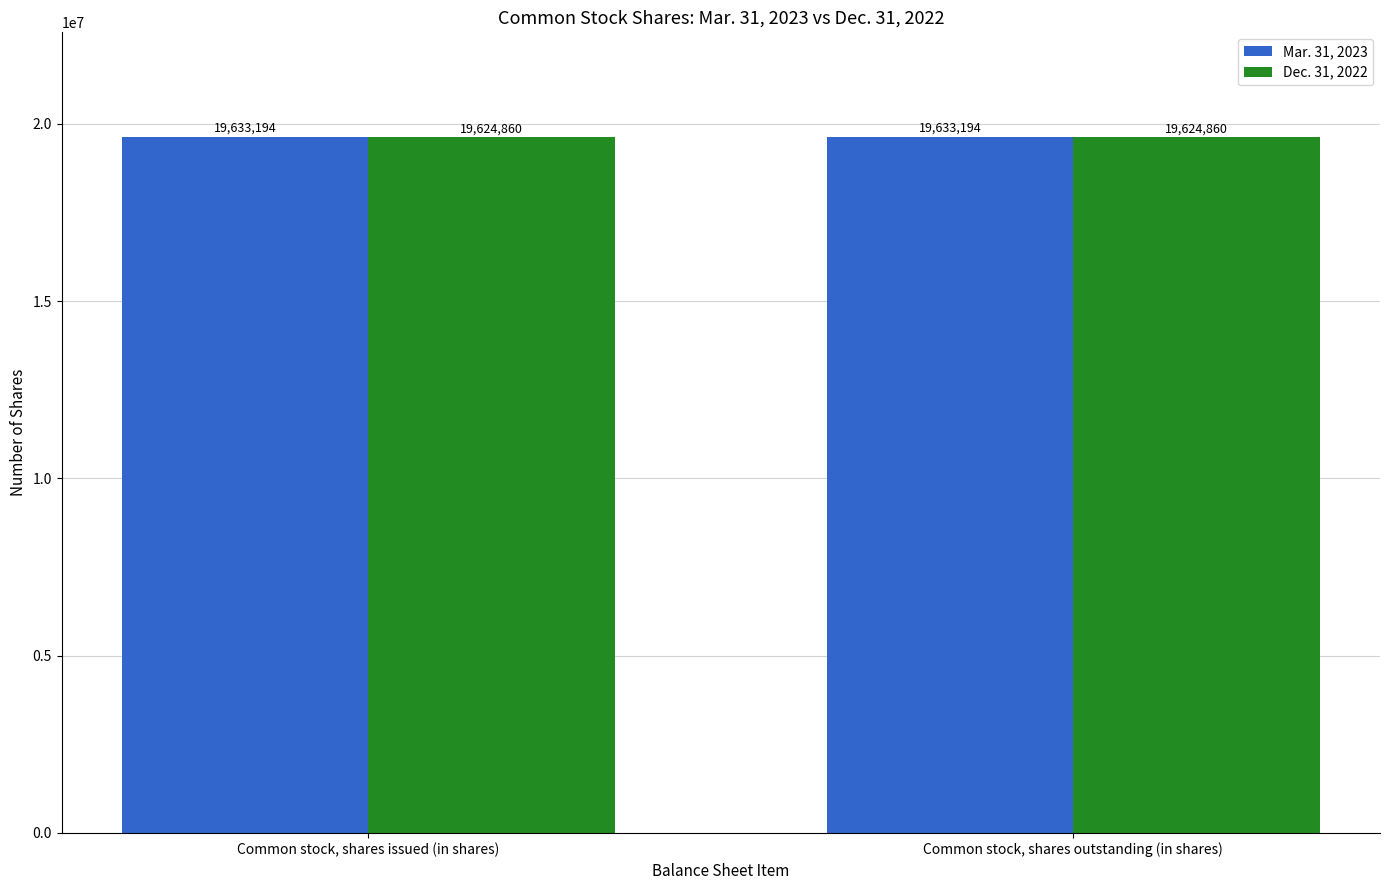

List the series in order of their peak value, lowest first.

Dec. 31, 2022, Mar. 31, 2023